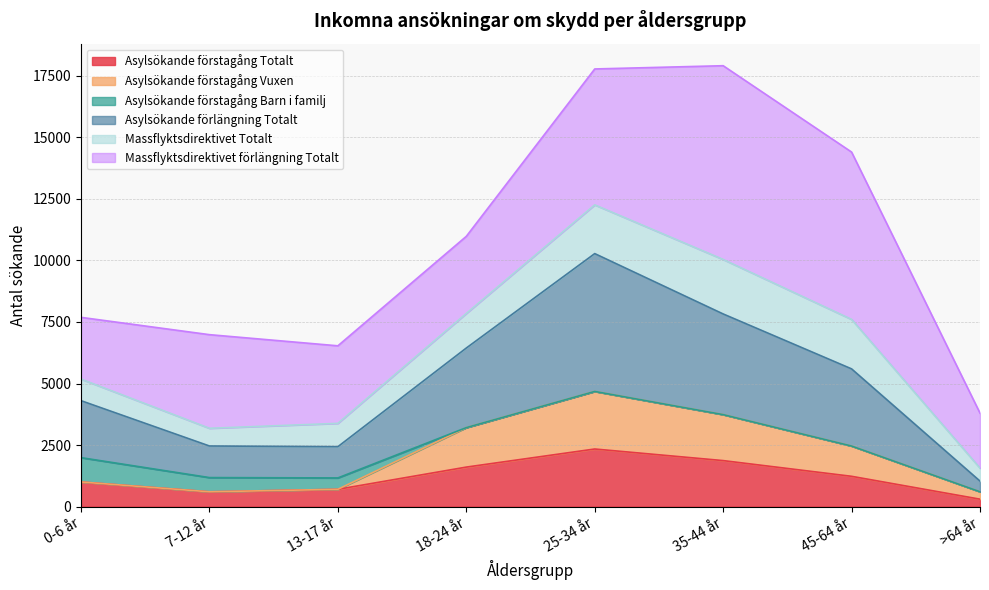

True or false: Asylsökande förstagång Vuxen and Asylsökande förstagång Totalt intersect in this chart.

False